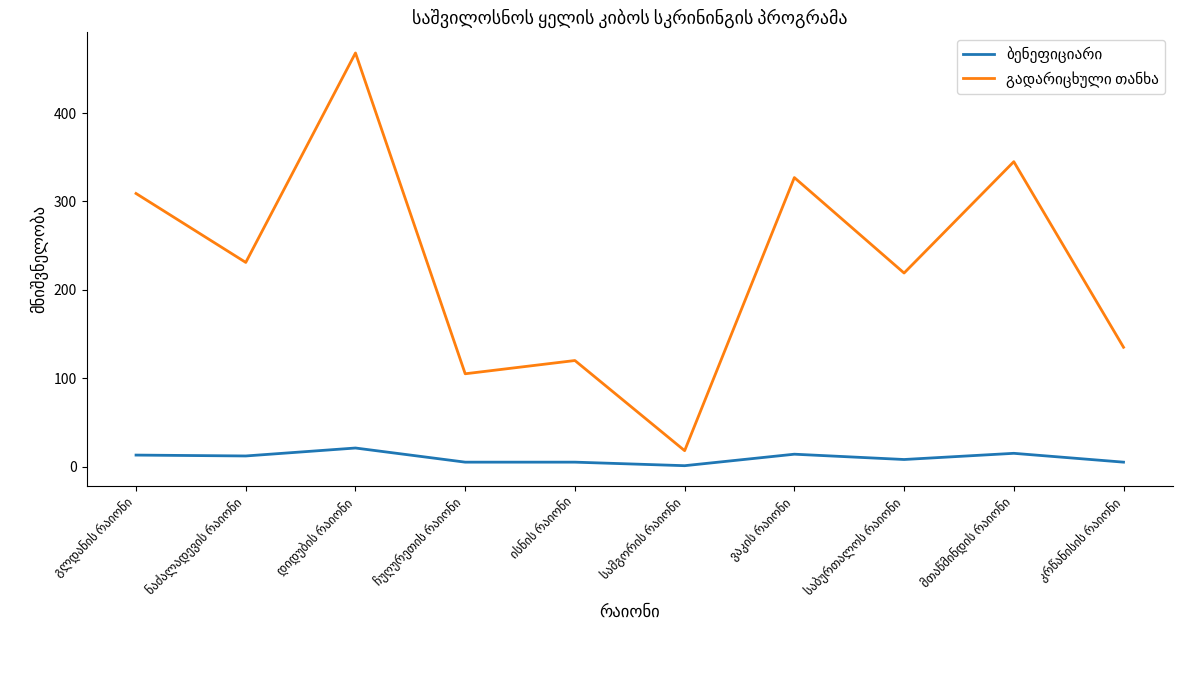

True or false: ბენეფიციარი has a value of 21 at დიდუბის რაიონი.

True